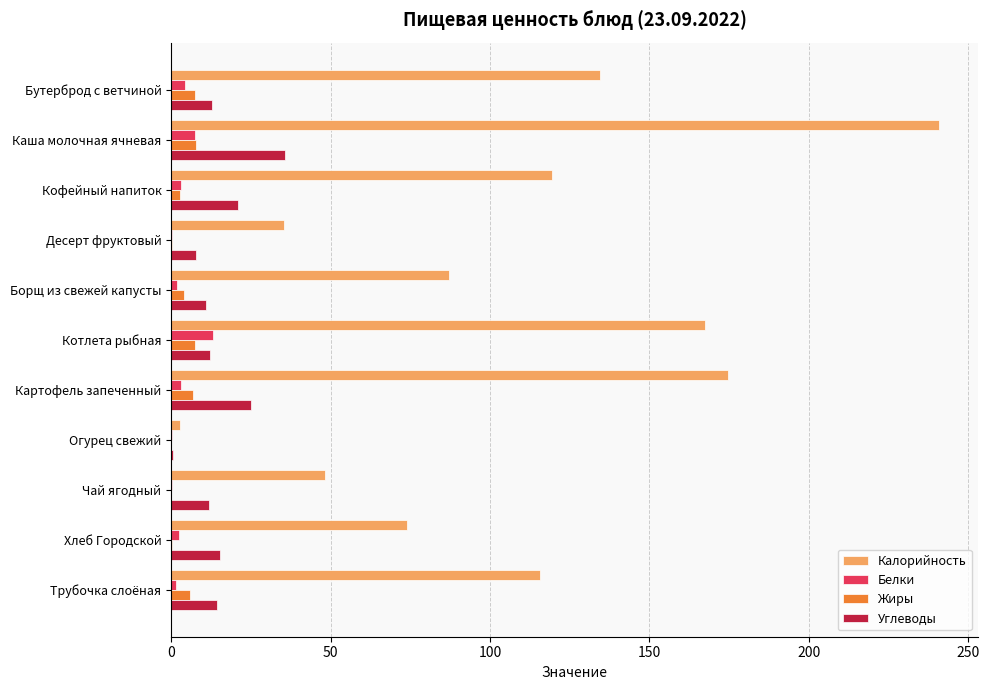

What is the approximate value of Углеводы at Котлета рыбная?

12.3